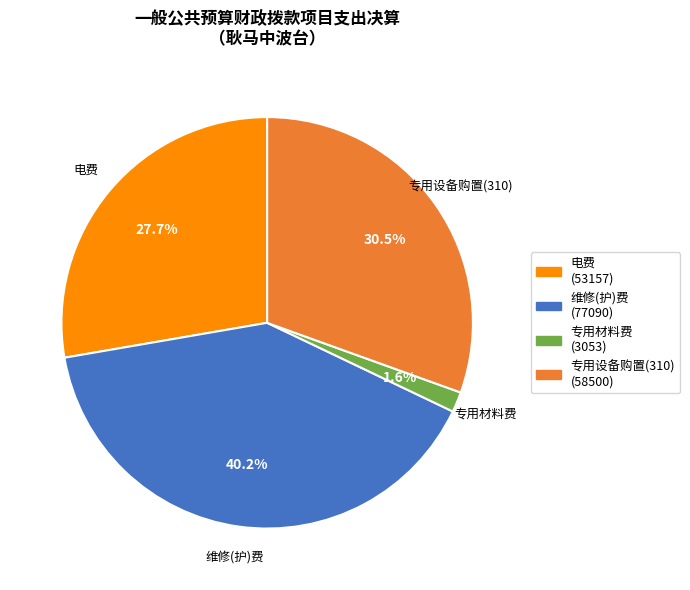

What percentage is NOT represented by 维修(护)费?

59.8%